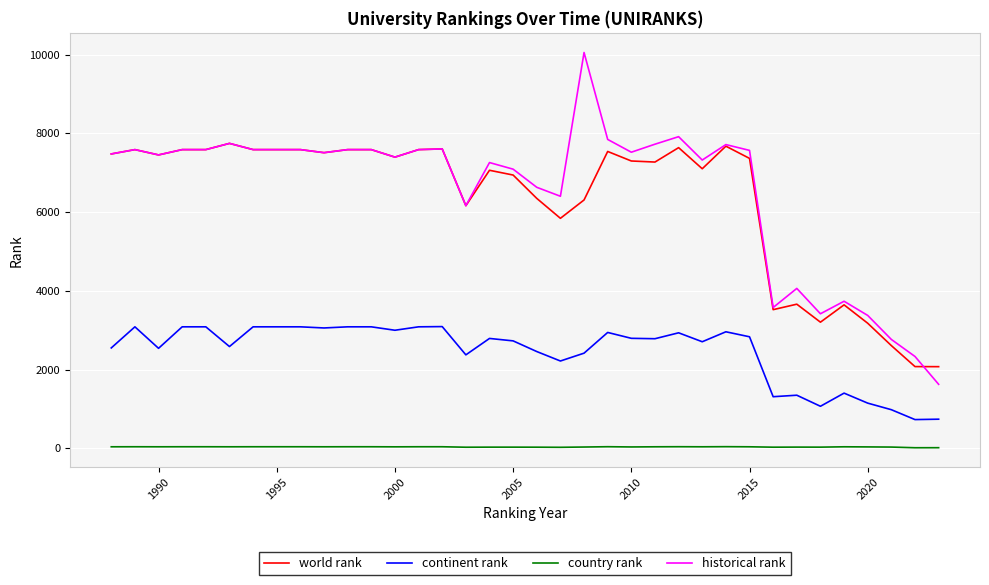

Which series has the widest spread of values?

historical rank